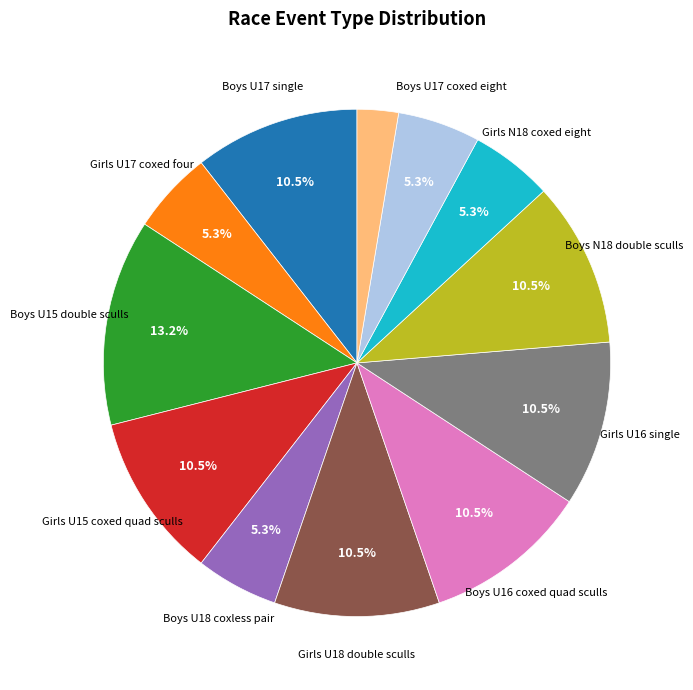

Is there any slice that represents more than half of the pie?

No